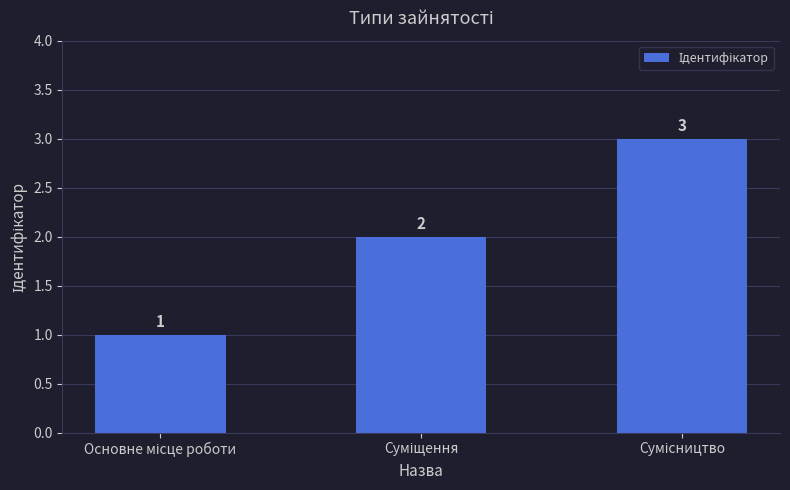

Count the values in the range 1 to 3.

3